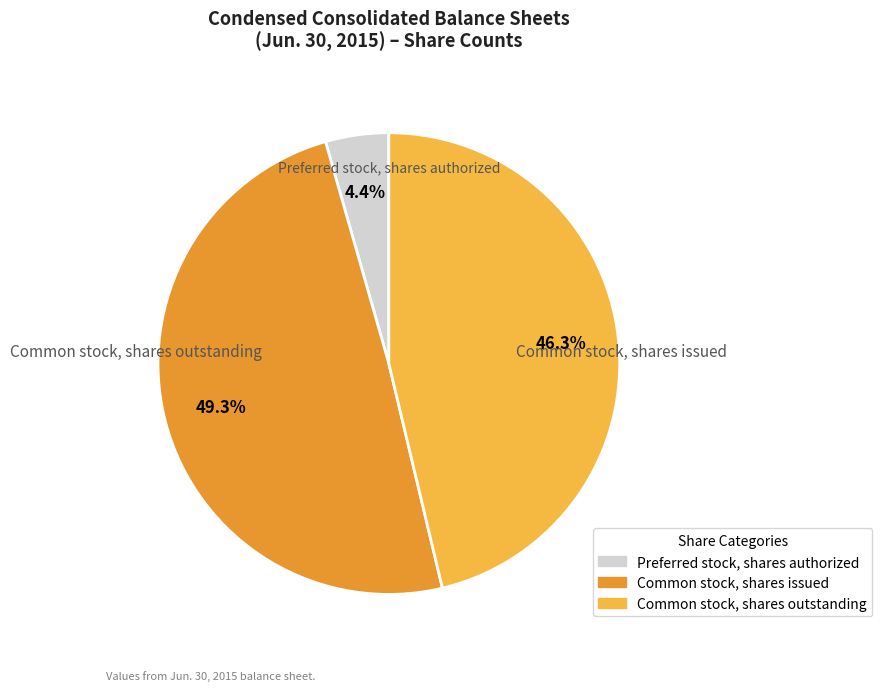

Which category has the biggest portion of the pie?

Common stock, shares issued